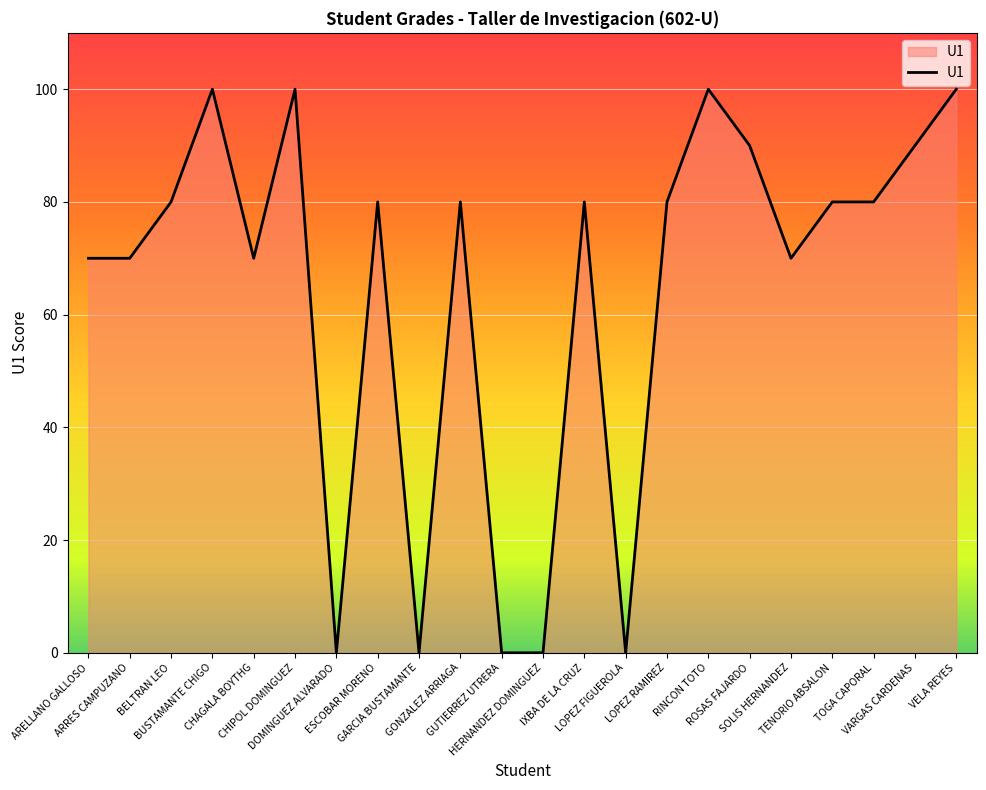

What is the sum of all values?

1420